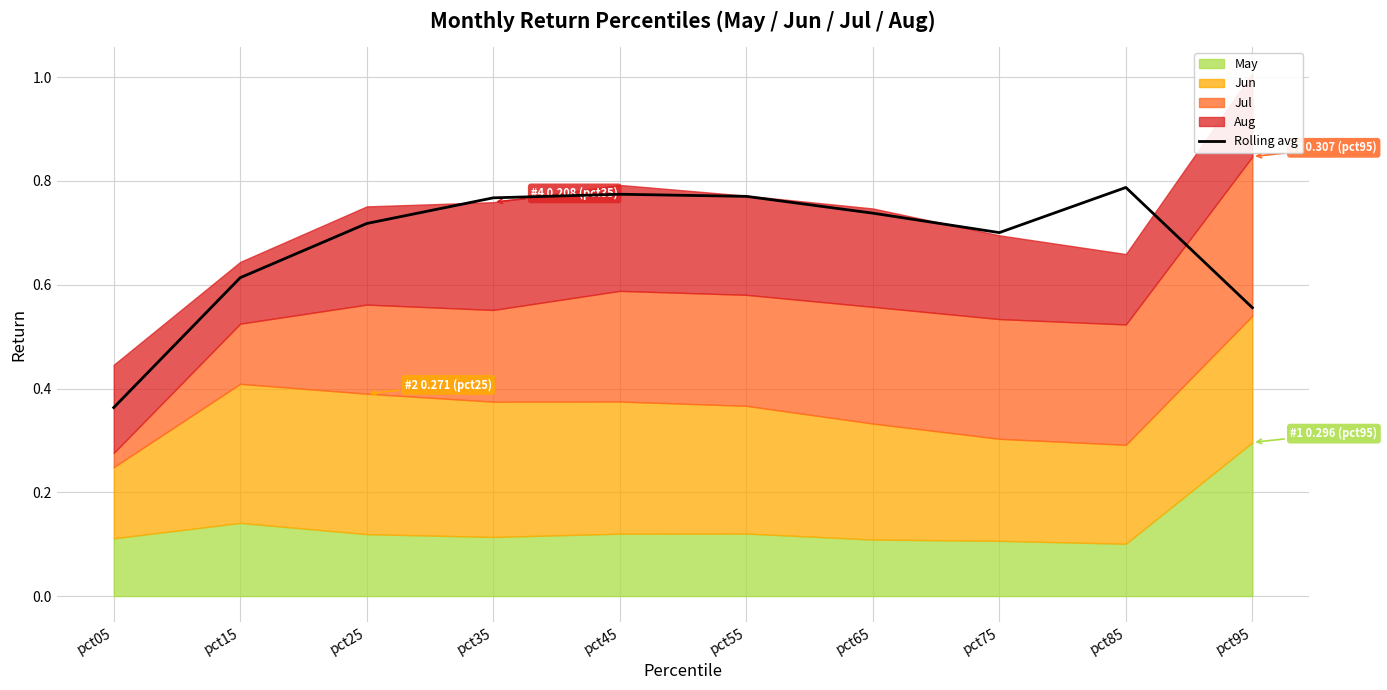

The value at pct85 is 0.8. True or false?

True